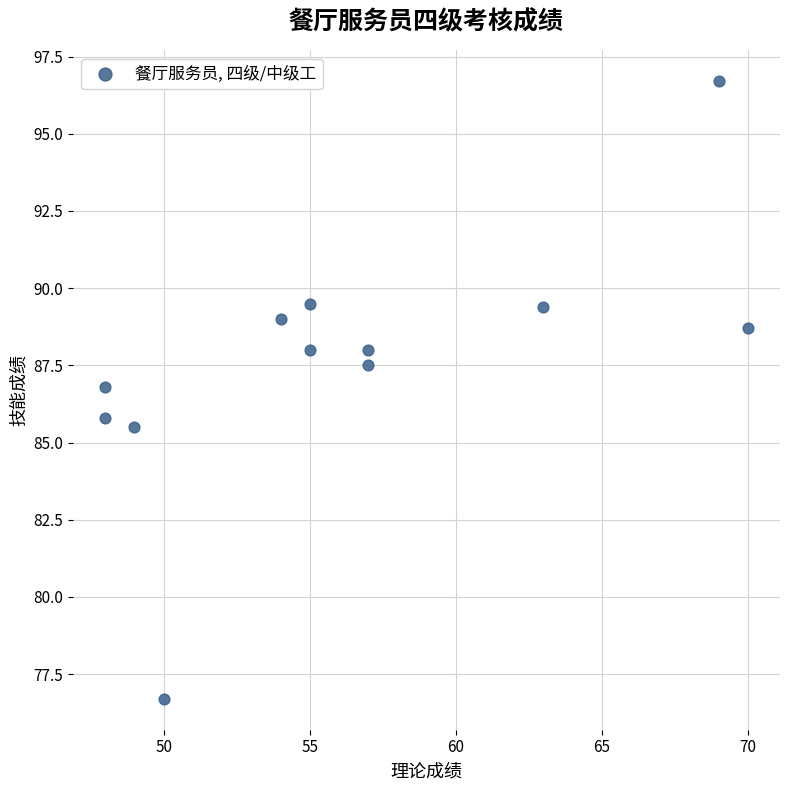

What is the range of Y values (max minus min)?

20.0